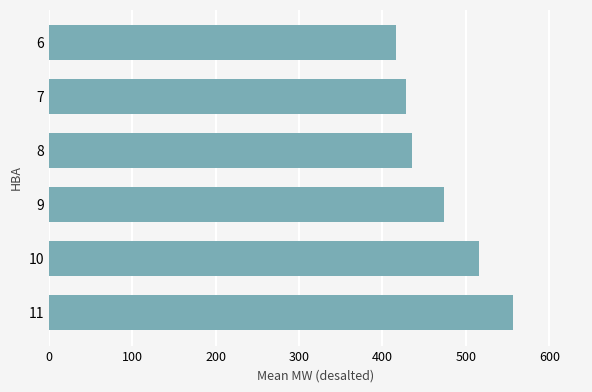

What is the difference between the maximum and minimum values?

139.6